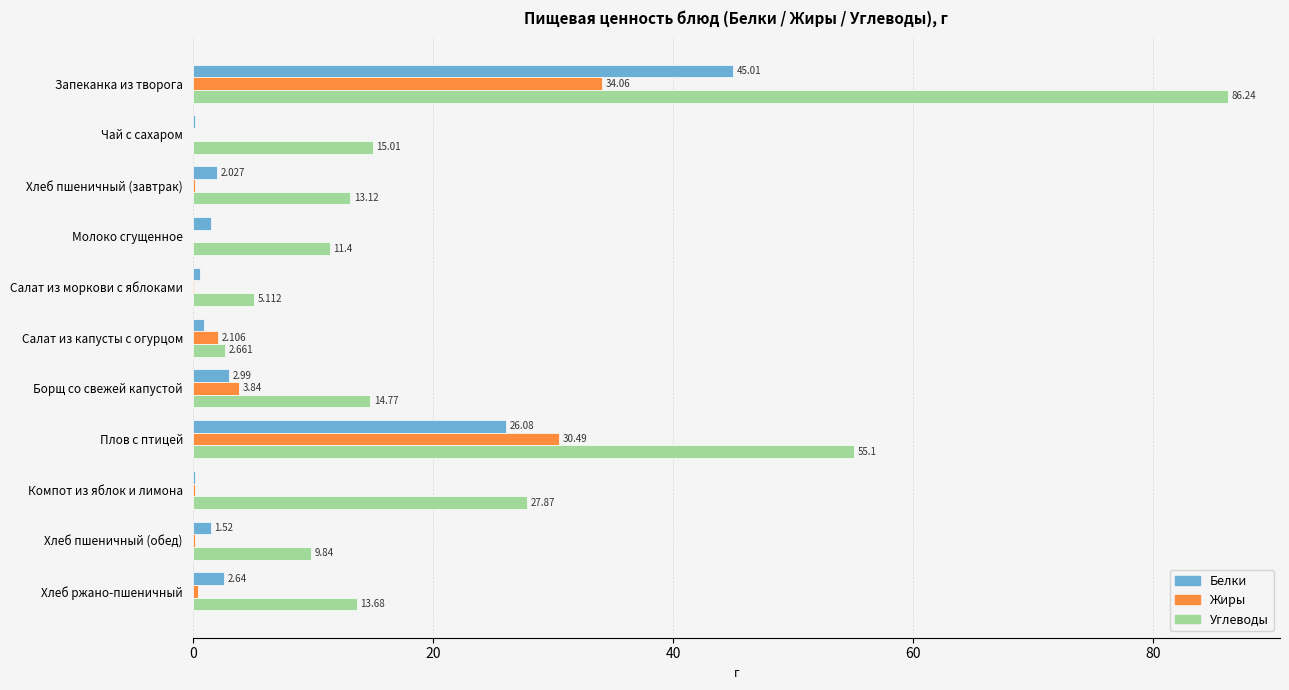

Which series changed the most between Салат из капусты с огурцом and Компот из яблок и лимона?

Углеводы